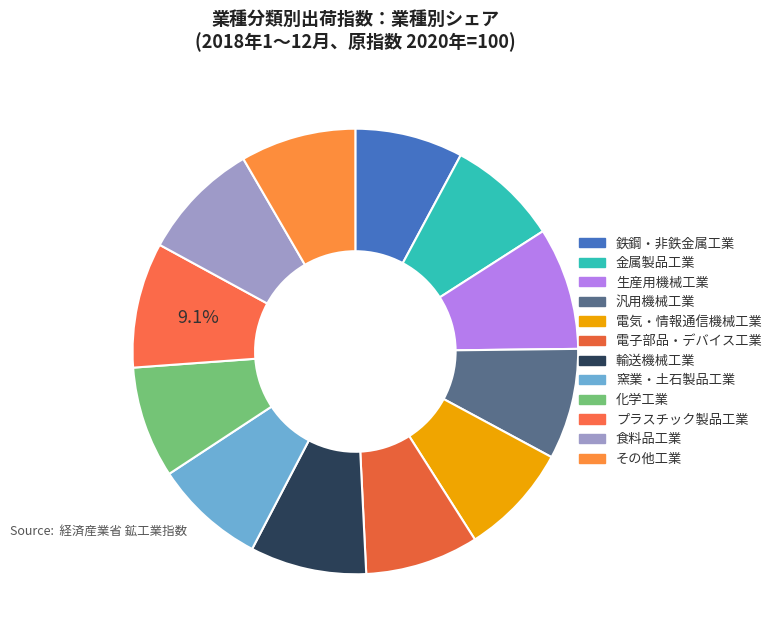

Is it true that 電気・情報通信機械工業 is 16% of the pie?

False